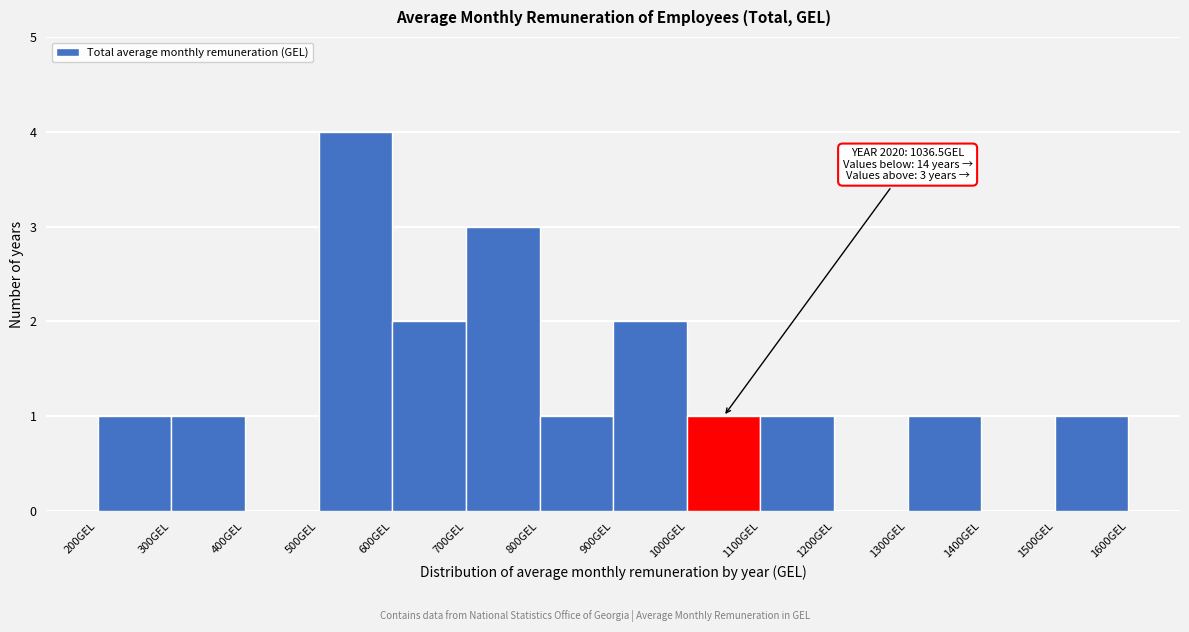

Over which range of the x-axis is the bar tallest?

500 to 600